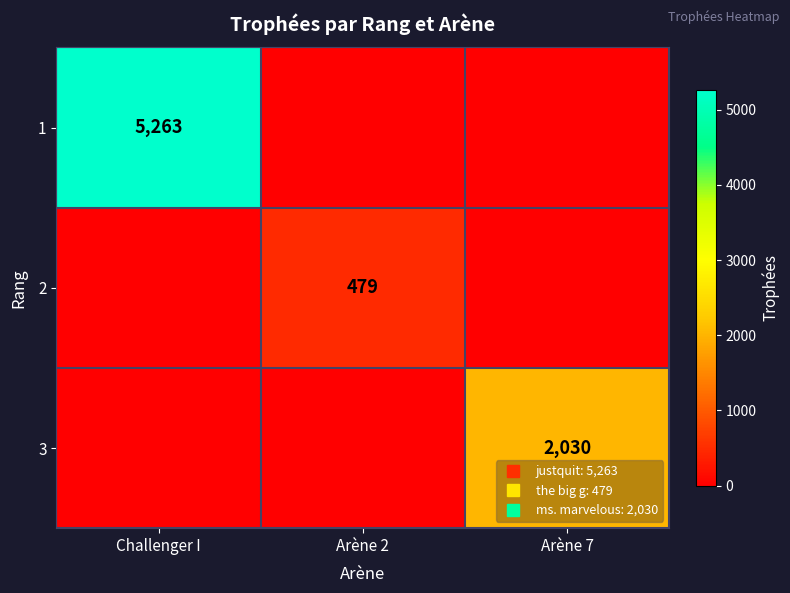

Rank the categories by 1 value from lowest to highest.

Arène 2, Arène 7, Challenger I